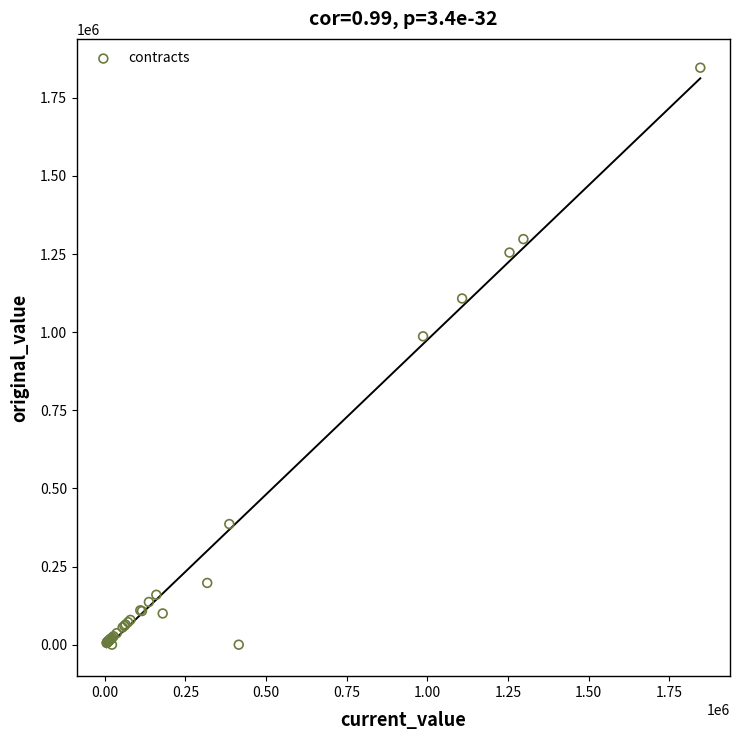

What Y value in the scatter plot is closest to 923311?

986863.0